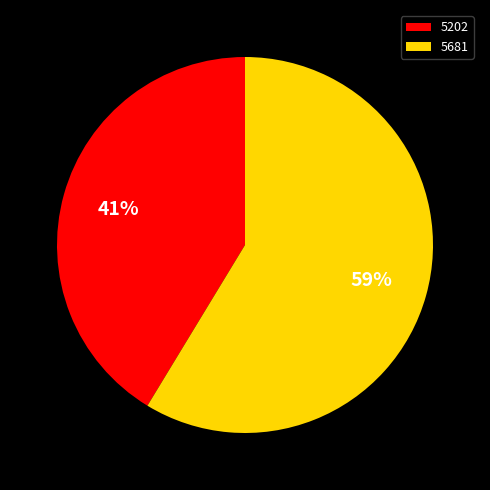

How many slices are in this pie chart?

2